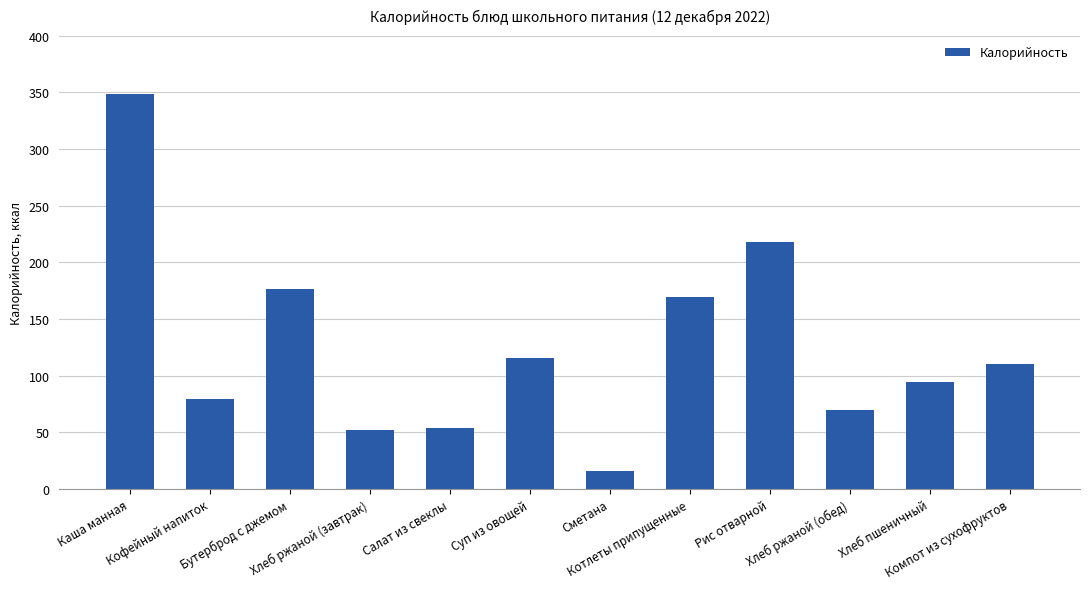

What is the label of the 1st bar from the left?

Каша манная